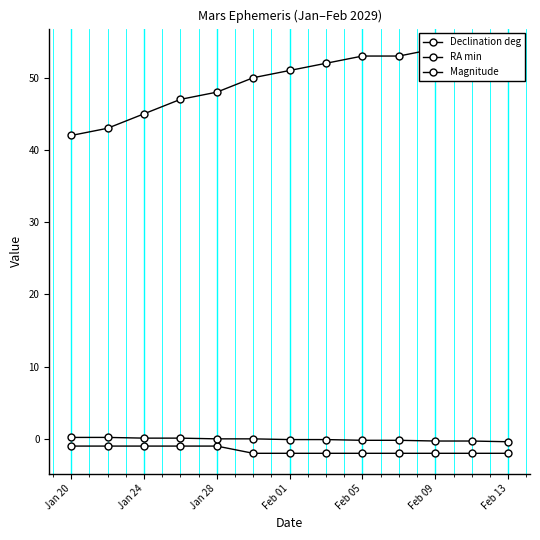

True or false: Magnitude and Declination deg intersect in this chart.

False